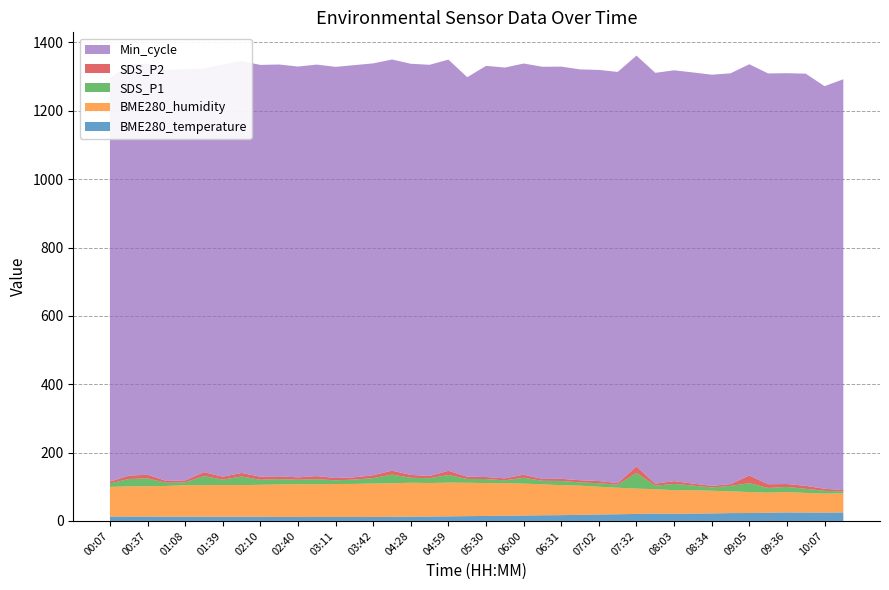

Reading right to left, list all the values displayed in this chart.

BME280_temperature: 25.0	24.3	24.4	24.9	24.0	23.2	23.0	22.0	21.5	20.9	21.5	20.5	19.6	18.9	17.8	17.0	16.5	15.8	15.2	14.7	14.1	13.4	12.9	12.6	11.9	11.8	11.6	11.5	11.6	11.7	11.8	12.1	12.1	12.2	12.2	12.3	12.3	12.7	12.8	12.8
BME280_humidity: 55.5	55.9	57.6	59.5	58.9	61.4	63.6	66.4	68.3	69.1	71.5	74.1	77.6	81.1	85.4	87.6	90.6	93.4	95.0	96.1	97.7	98.8	98.1	99.2	98.2	97.7	96.8	96.5	95.5	95.5	95.0	93.6	92.7	93.0	92.5	92.0	90.0	88.8	88.4	86.8
SDS_P1: 5.7	8.1	11.9	15.1	13.7	26.0	15.9	9.6	13.7	18.4	10.2	46.2	8.8	10.5	9.4	12.4	10.3	17.2	8.7	11.8	11.2	22.2	14.1	14.4	25.5	15.9	12.6	10.9	15.1	13.2	15.6	14.8	25.1	15.8	26.6	8.6	9.1	23.0	21.7	9.9
SDS_P2: 4.2	5.9	8.7	8.6	10.8	22.6	5.2	4.7	5.8	8.1	6.0	18.7	4.8	6.1	6.5	6.3	5.4	8.9	5.7	5.9	6.4	12.4	6.5	8.4	11.4	8.4	6.7	6.7	9.0	7.0	8.1	8.8	10.5	8.5	11.6	5.8	5.5	10.7	9.6	5.5
Min_cycle: 1202.0	1178.0	1206.0	1202.0	1202.0	1203.0	1202.0	1203.0	1203.0	1202.0	1202.0	1202.0	1203.0	1203.0	1202.0	1206.0	1206.0	1203.0	1202.0	1203.0	1169.0	1203.0	1203.0	1203.0	1203.0	1205.0	1206.0	1203.0	1204.0	1202.0	1205.0	1205.0	1205.0	1206.0	1181.0	1203.0	1203.0	1203.0	1203.0	1180.0